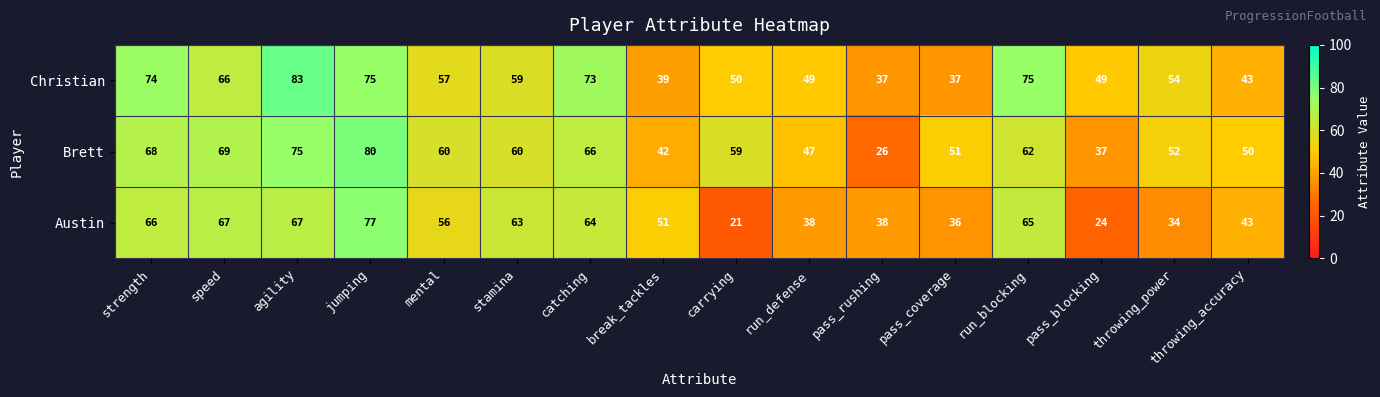

At which label is Austin closest to 49?

break_tackles